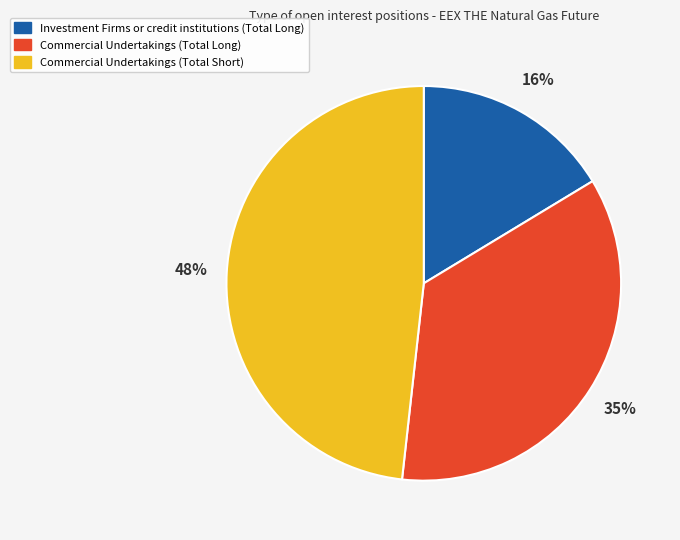

Between Investment Firms or credit institutions (Total Long) and Commercial Undertakings (Total Short), which is larger?

Commercial Undertakings (Total Short)